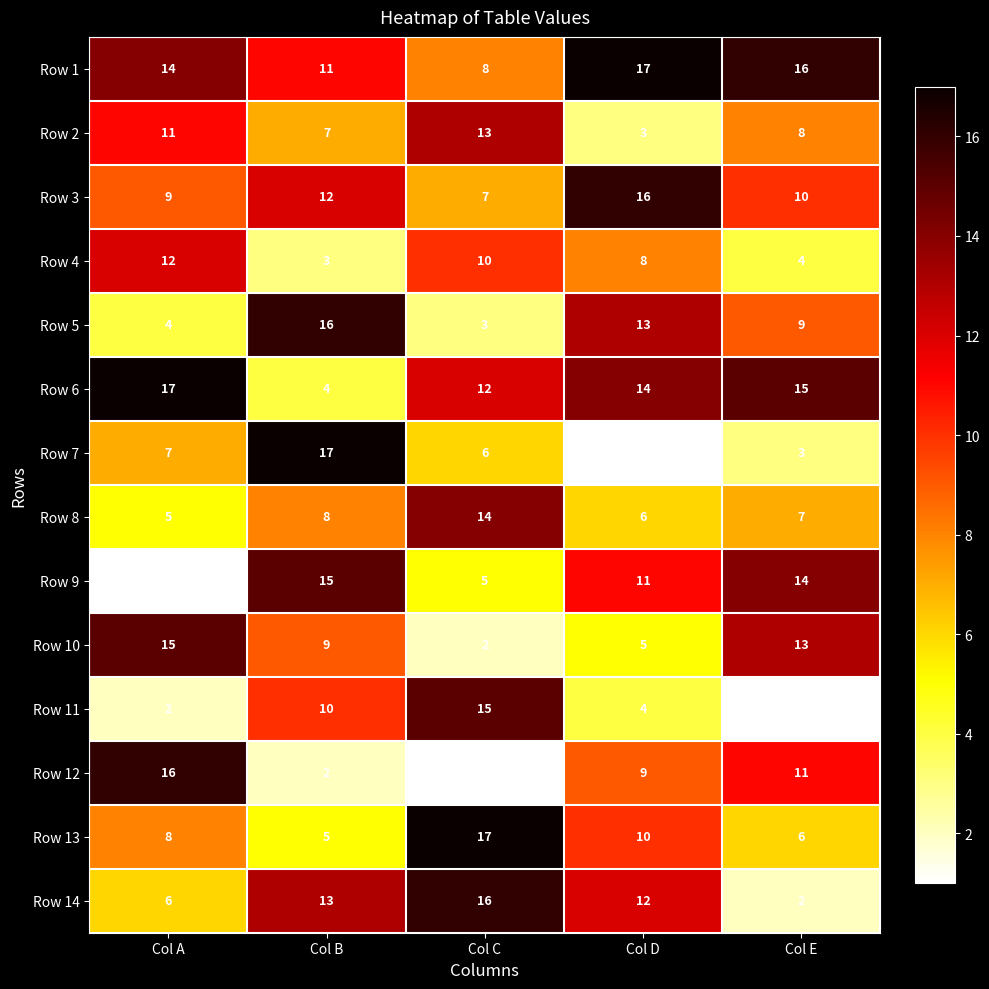

At which category is the sum across all series the highest?

Col B